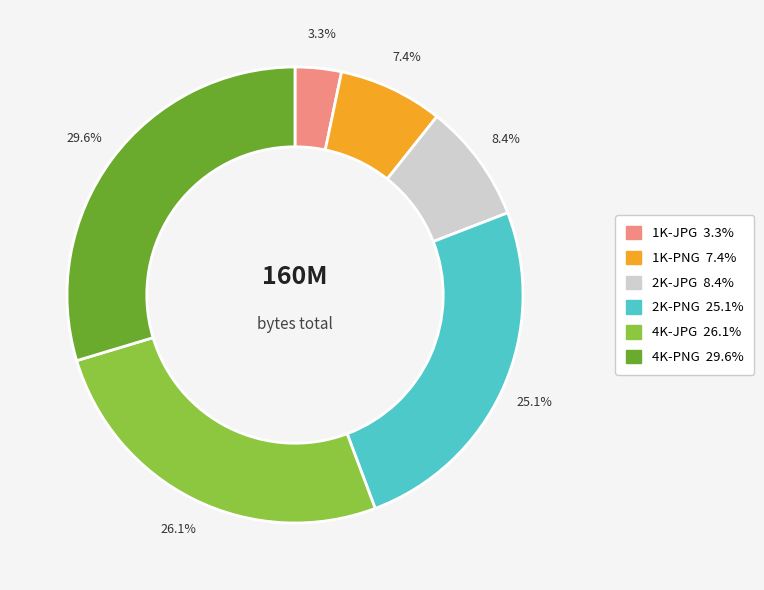

To the nearest percent, what portion does 4K-PNG represent?

30%